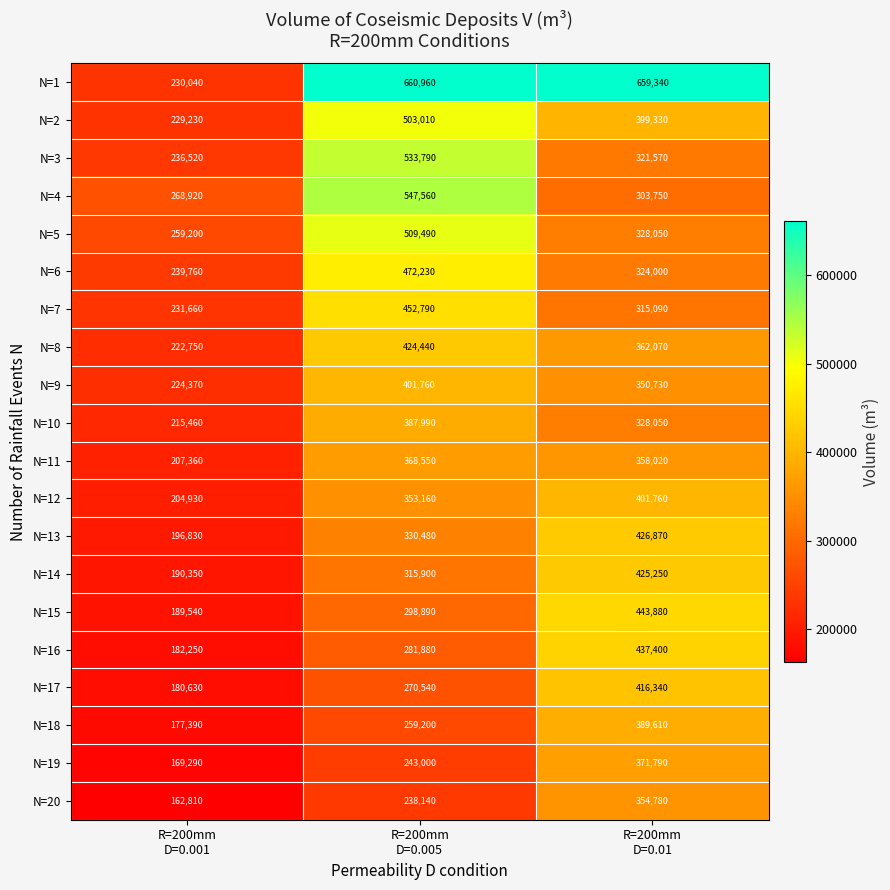

How many series are shown in this chart?

20